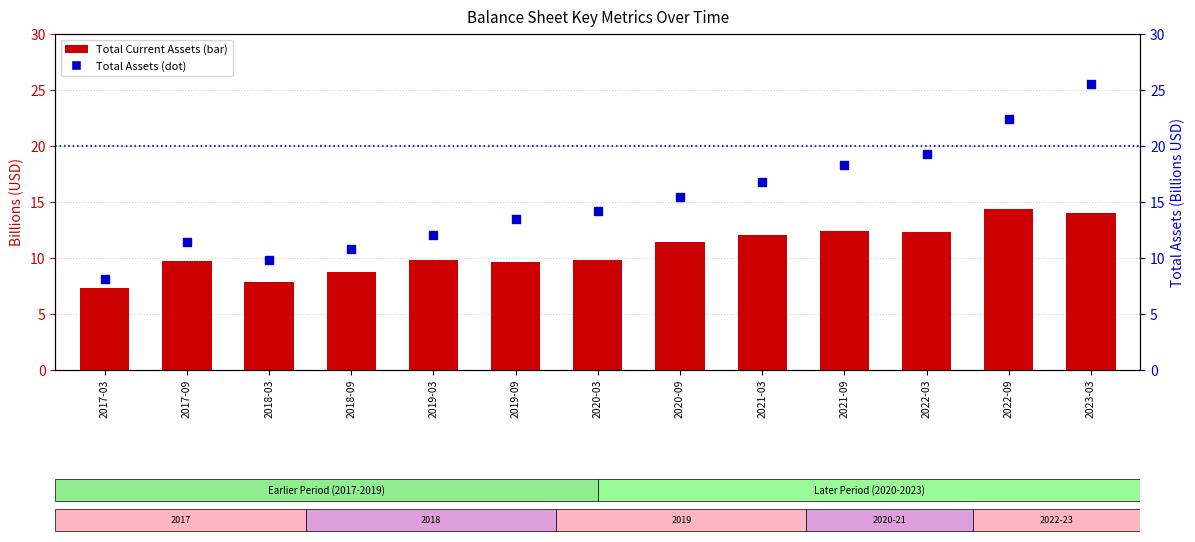

Which series reaches the maximum Y coordinate?

Total Assets